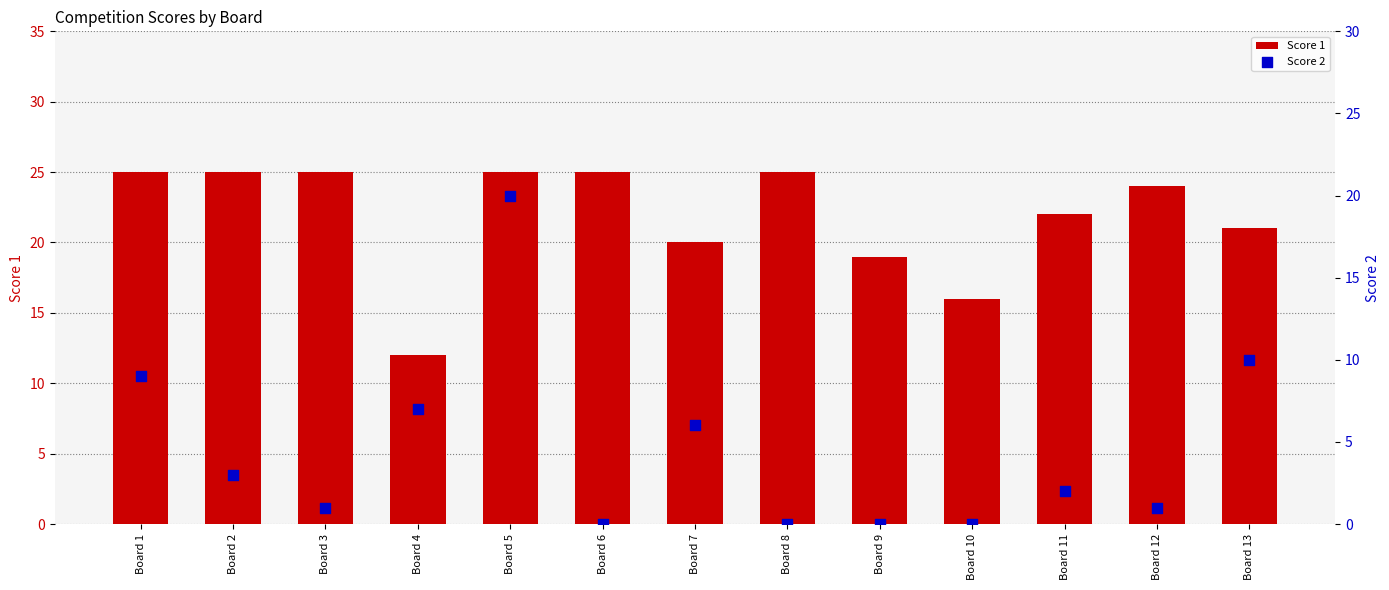

What is the total value across all series at Board 3?

26